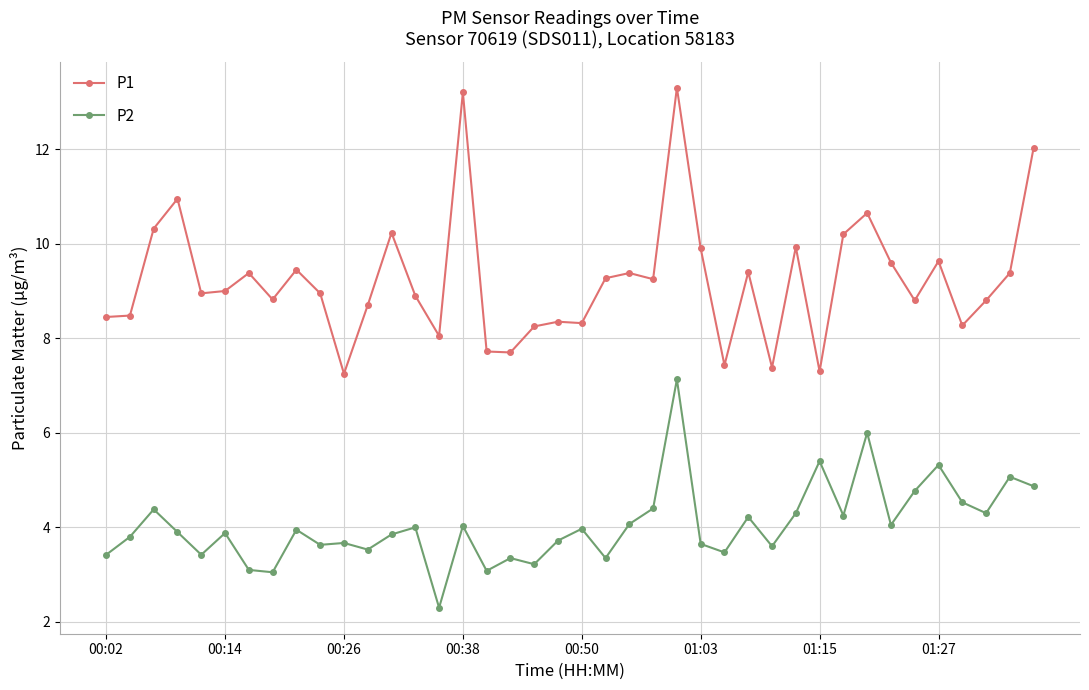

What is the value of the P1 point at the 26th from the left?

9.9